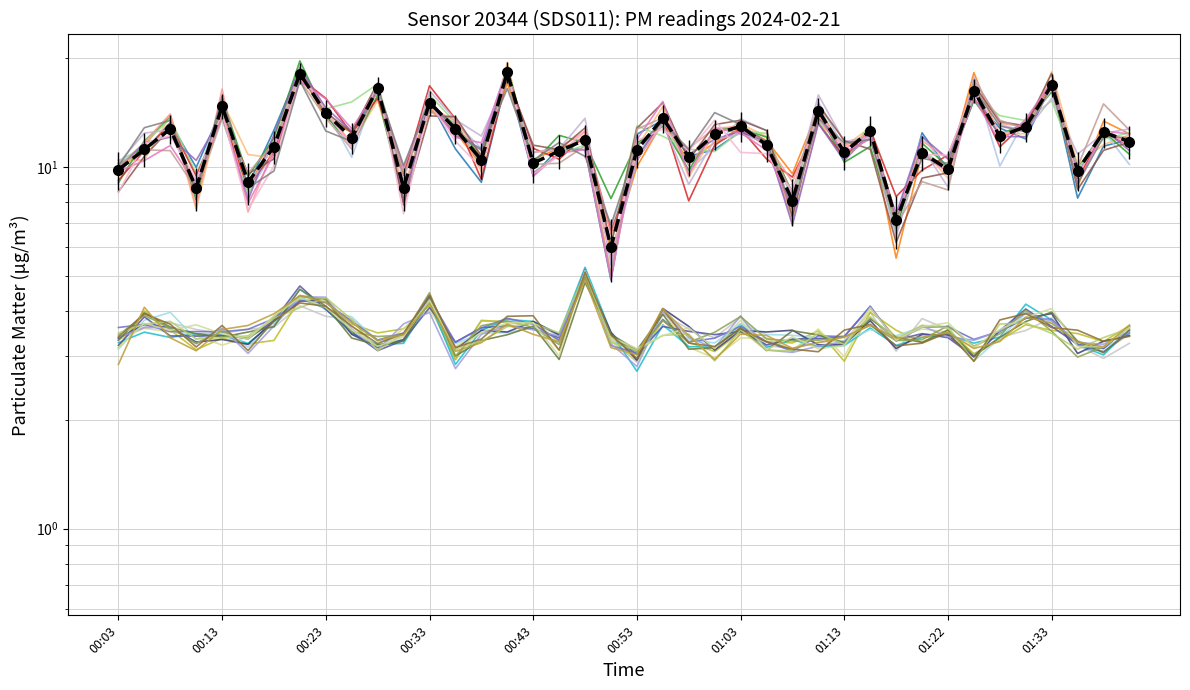

List the labels in order of value, smallest first.

00:51, 01:18, 01:08, 00:11, 00:31, 00:15, 01:35, 00:03, 01:22, 00:43, 00:38, 00:58, 01:20, 01:13, 00:46, 00:53, 00:05, 00:18, 01:05, 01:47, 00:48, 00:26, 01:28, 01:00, 01:45, 01:15, 00:08, 00:36, 01:30, 01:03, 00:55, 00:23, 01:10, 00:13, 00:33, 01:25, 00:28, 01:33, 00:20, 00:41